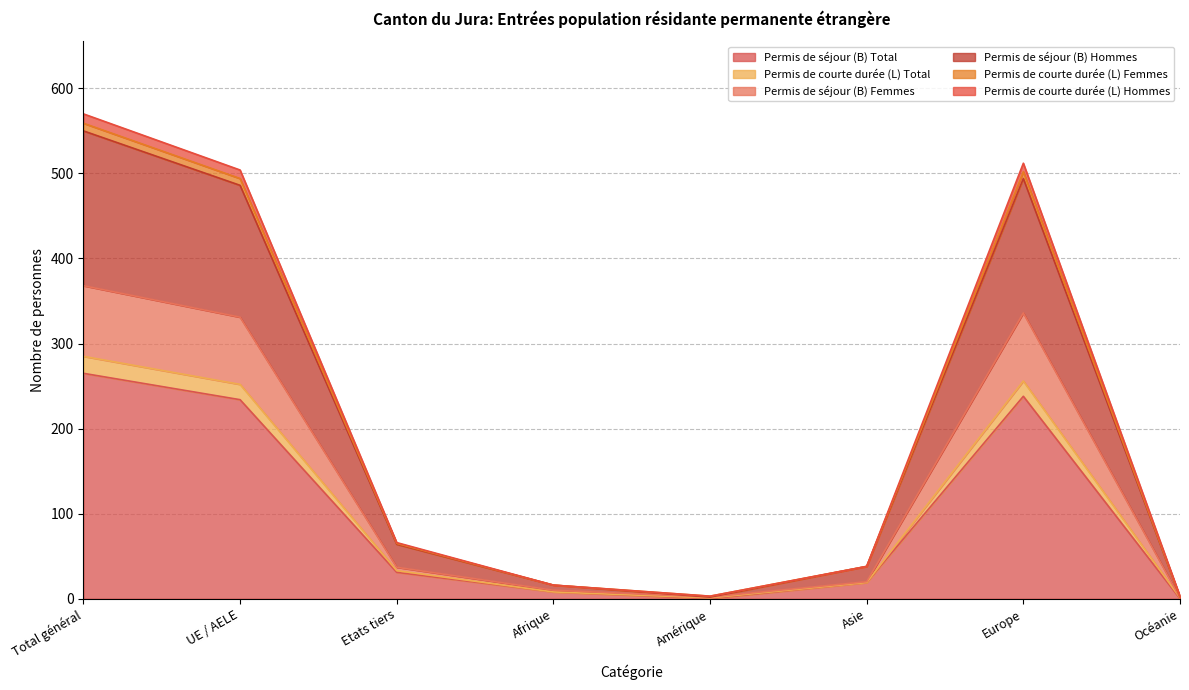

What is the greatest value displayed?

570